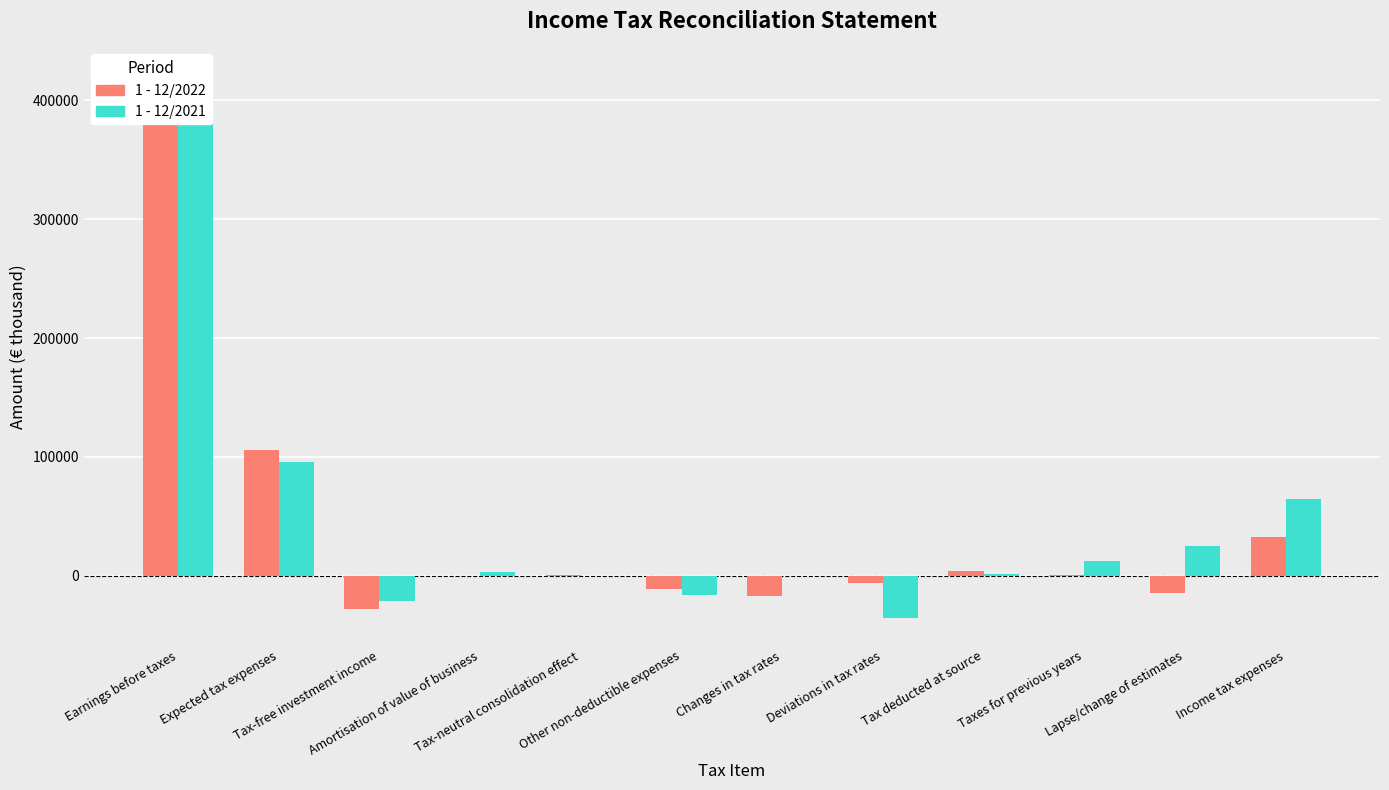

Does the chart contain stacked bars?

No